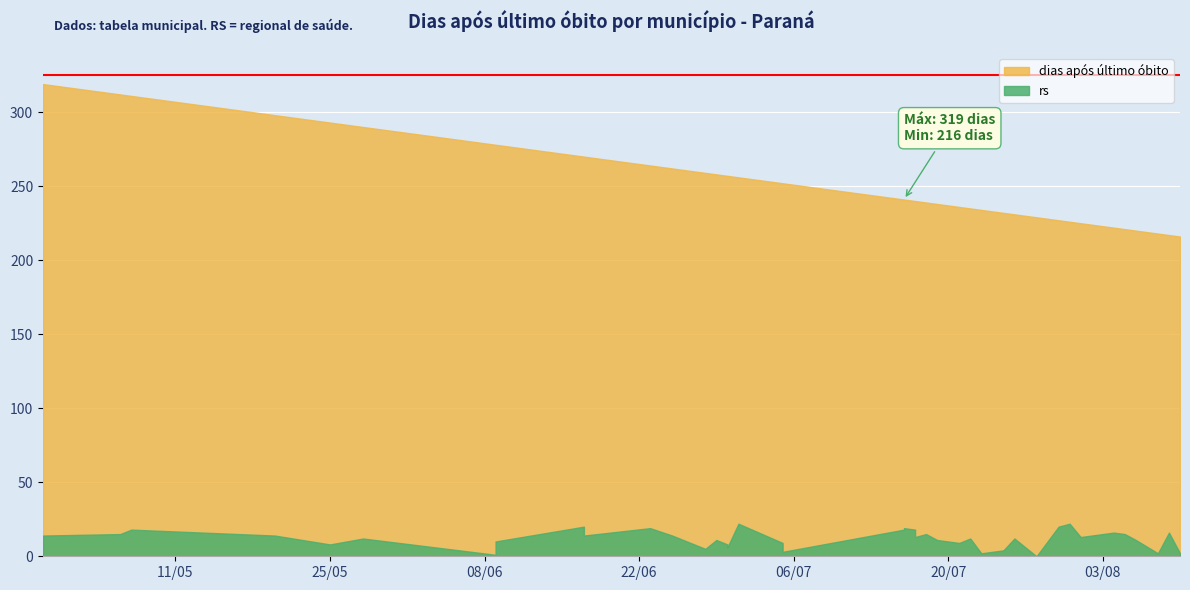

How many interior local peaks does the rs series have?

13